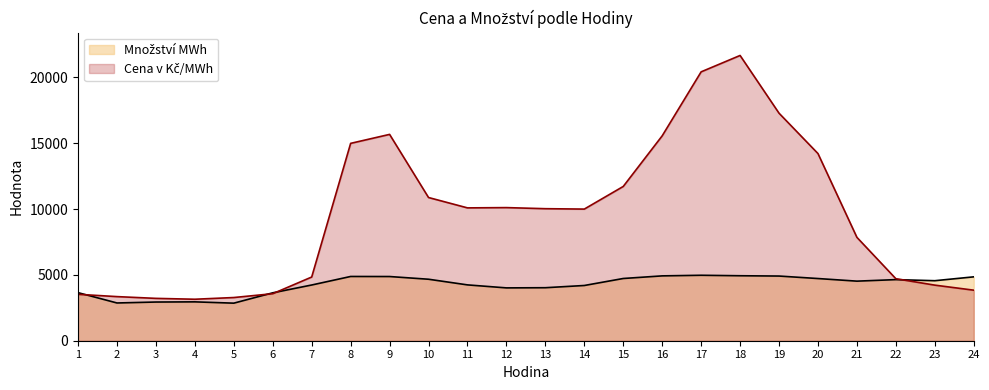

Reading left to right, list all the values displayed in this chart.

Cena v Kč/MWh: 3525.1	3350.8	3216.7	3151.1	3280.7	3572.0	4838.8	14991.3	15672.9	10877.7	10090.6	10111.5	10028.8	9999.0	11718.6	15564.4	20424.4	21667.9	17282.1	14216.5	7850.9	4709.5	4222.2	3839.2
Množství MWh: 3651.3	2867.5	2938.6	2952.3	2853.4	3638.5	4232.4	4880.4	4875.8	4670.5	4241.2	4013.2	4026.2	4195.1	4727.0	4925.6	4972.0	4935.6	4912.7	4723.3	4525.4	4641.3	4558.8	4851.9